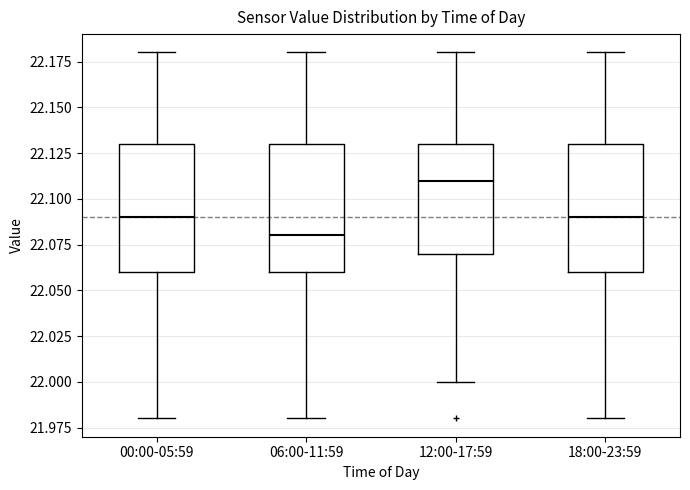

Reading left to right, transcribe this box plot: for each box, give where its median line is, the range the box spans, and where its two whiskers end, as read against the y-axis. The values are not printed on the chart, so give them approximately, as read against the axis.

00:00-05:59: median 22.09, box 22.06 to 22.13, whiskers 21.98 to 22.18
06:00-11:59: median 22.08, box 22.06 to 22.13, whiskers 21.98 to 22.18
12:00-17:59: median 22.11, box 22.07 to 22.13, whiskers 22.00 to 22.18
18:00-23:59: median 22.09, box 22.06 to 22.13, whiskers 21.98 to 22.18